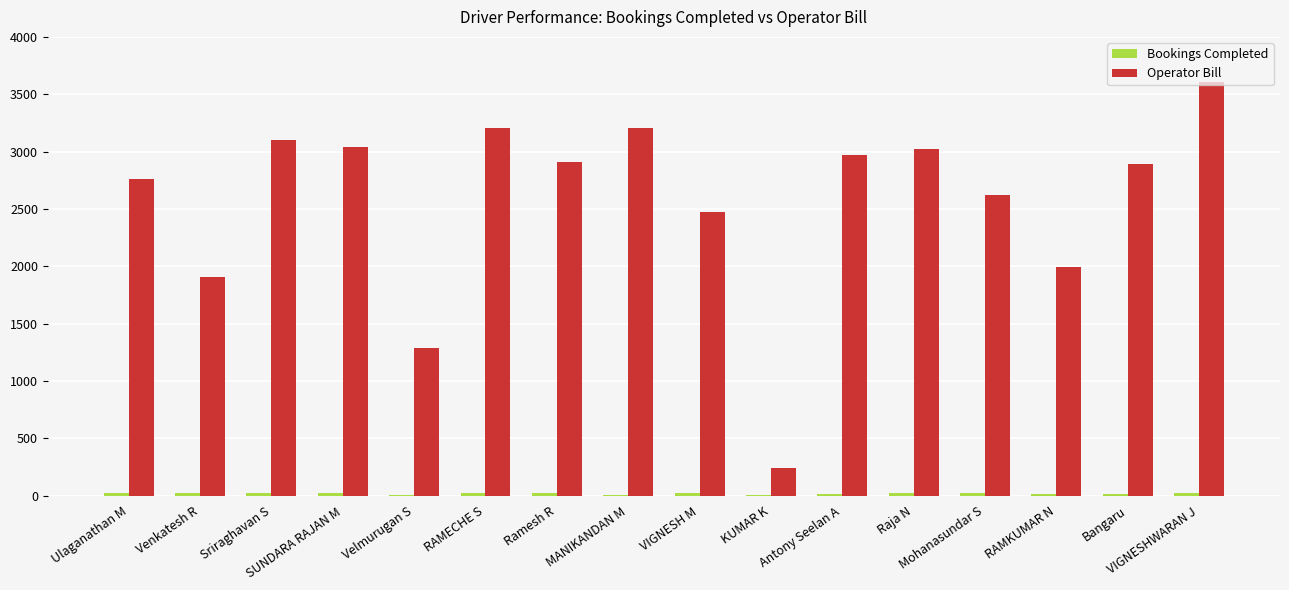

Which series has the largest total across all categories?

Operator Bill